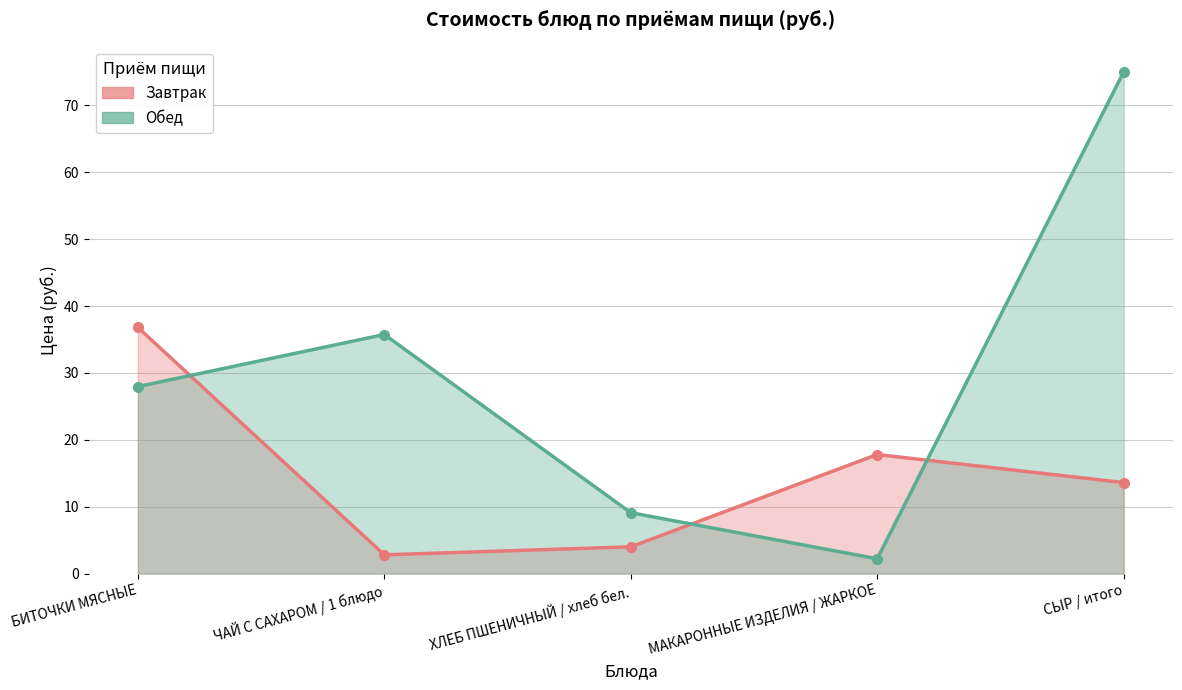

After their last crossing, which series has the higher values: Завтрак or Обед?

Обед